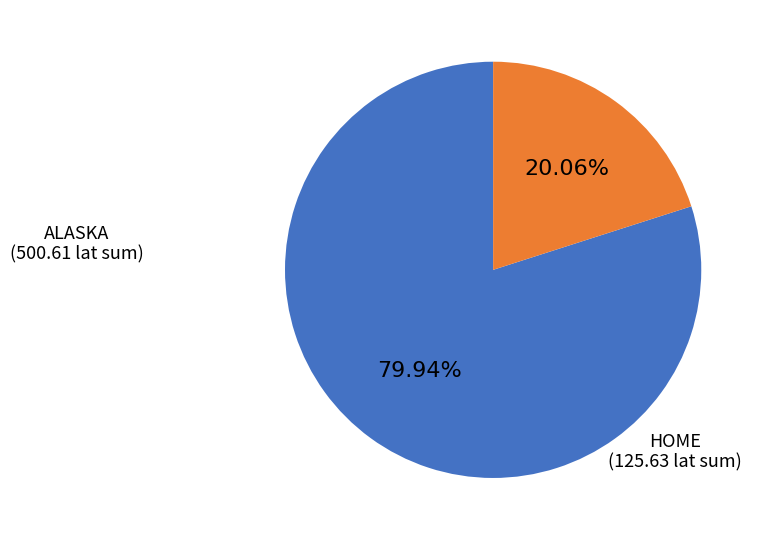

Is there any slice that represents more than half of the pie?

Yes